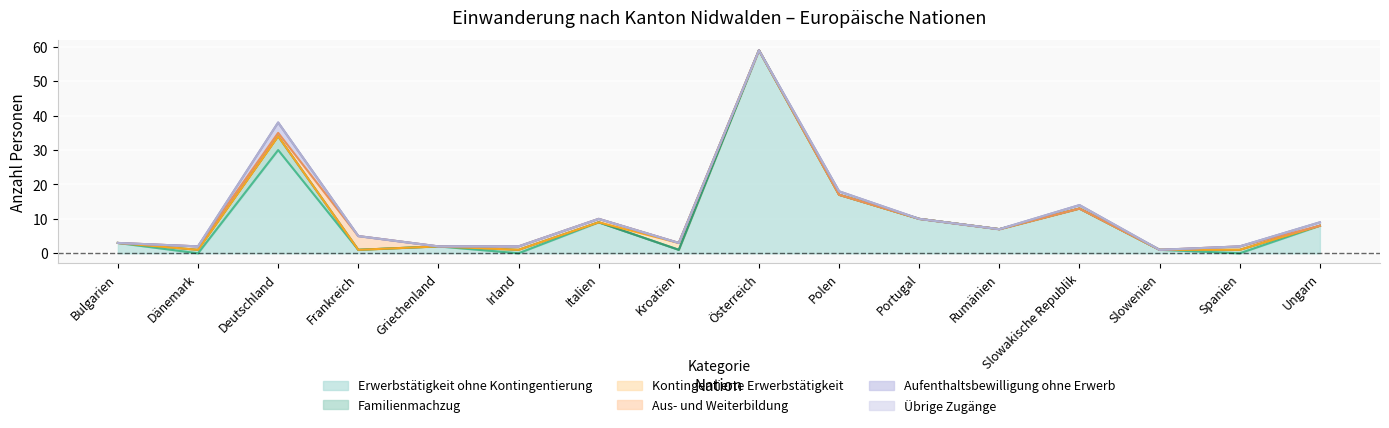

True or false: Übrige Zugänge has more than 2 points higher than both neighbors.

False